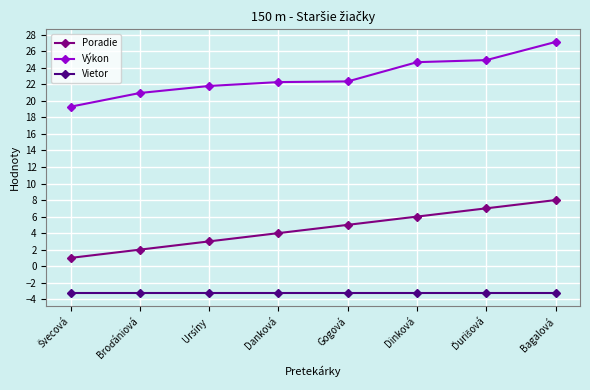

Which series has the widest spread of values?

Výkon